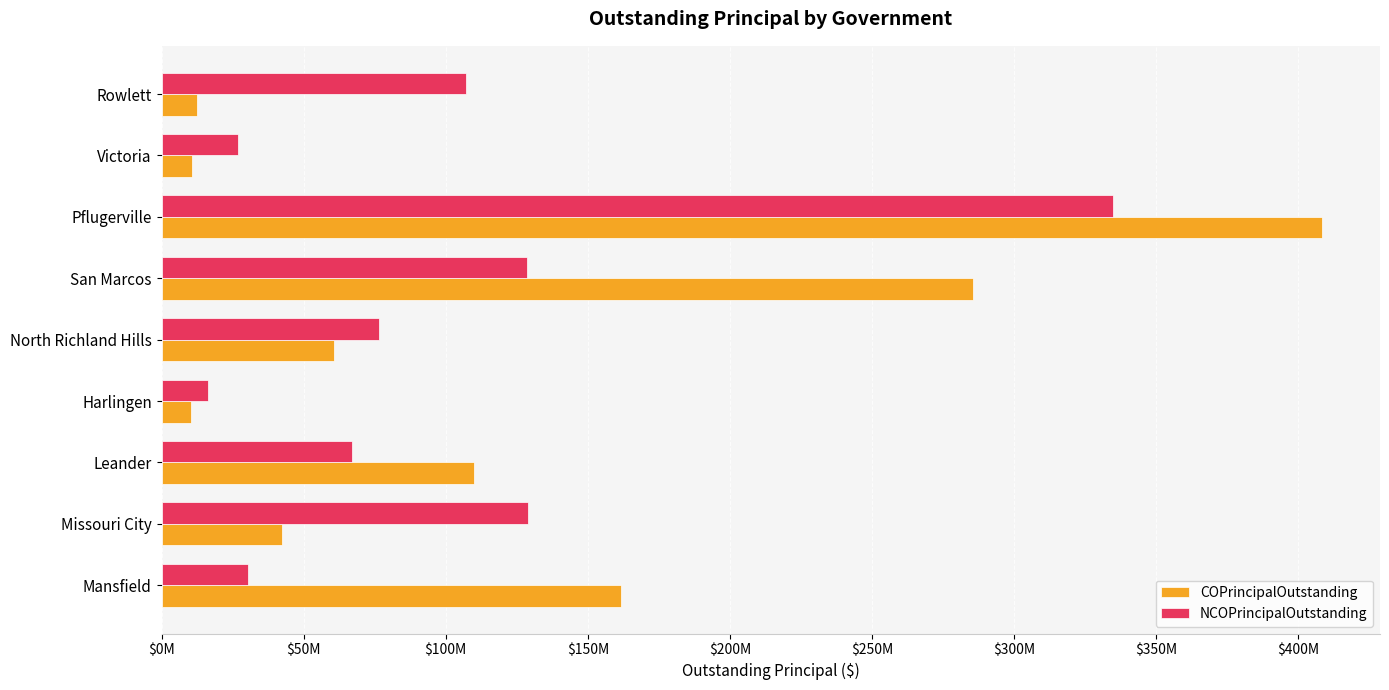

What are all the series names shown in the legend?

COPrincipalOutstanding, NCOPrincipalOutstanding